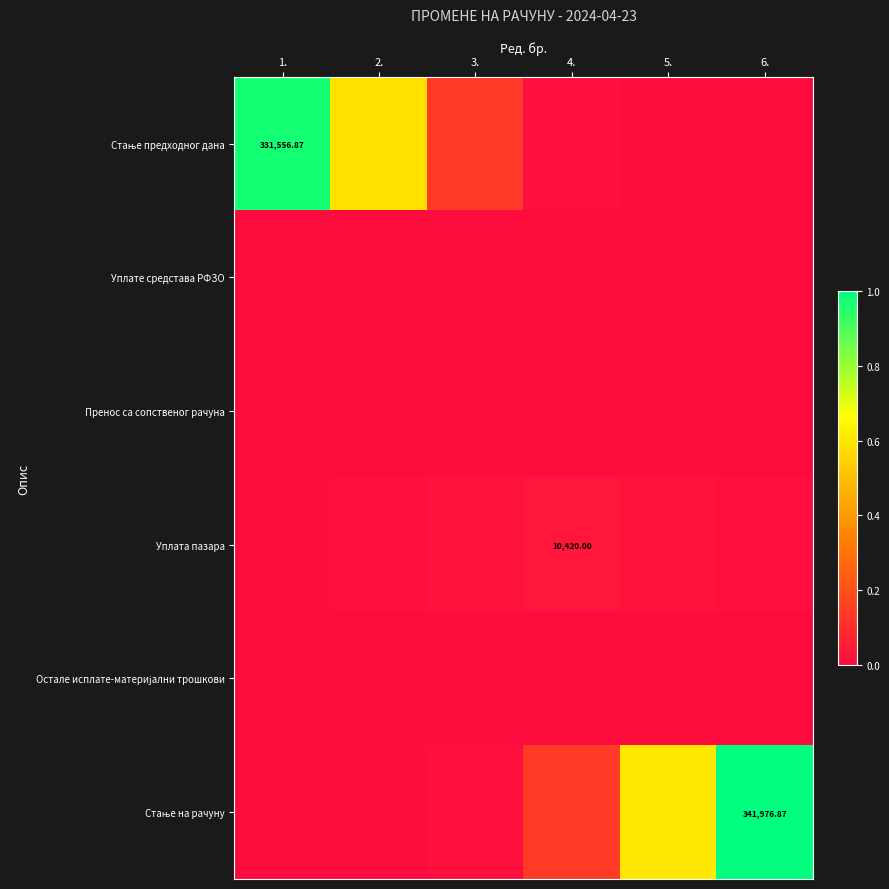

How many categories are shown in the chart?

6